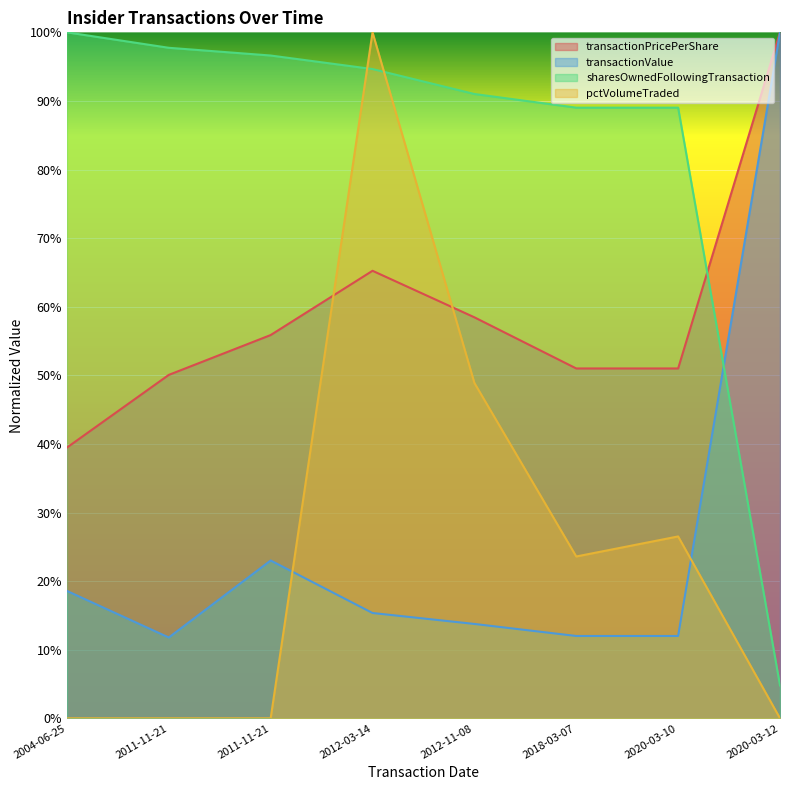

How many intersections are there between sharesOwnedFollowingTransaction and pctVolumeTraded?

2